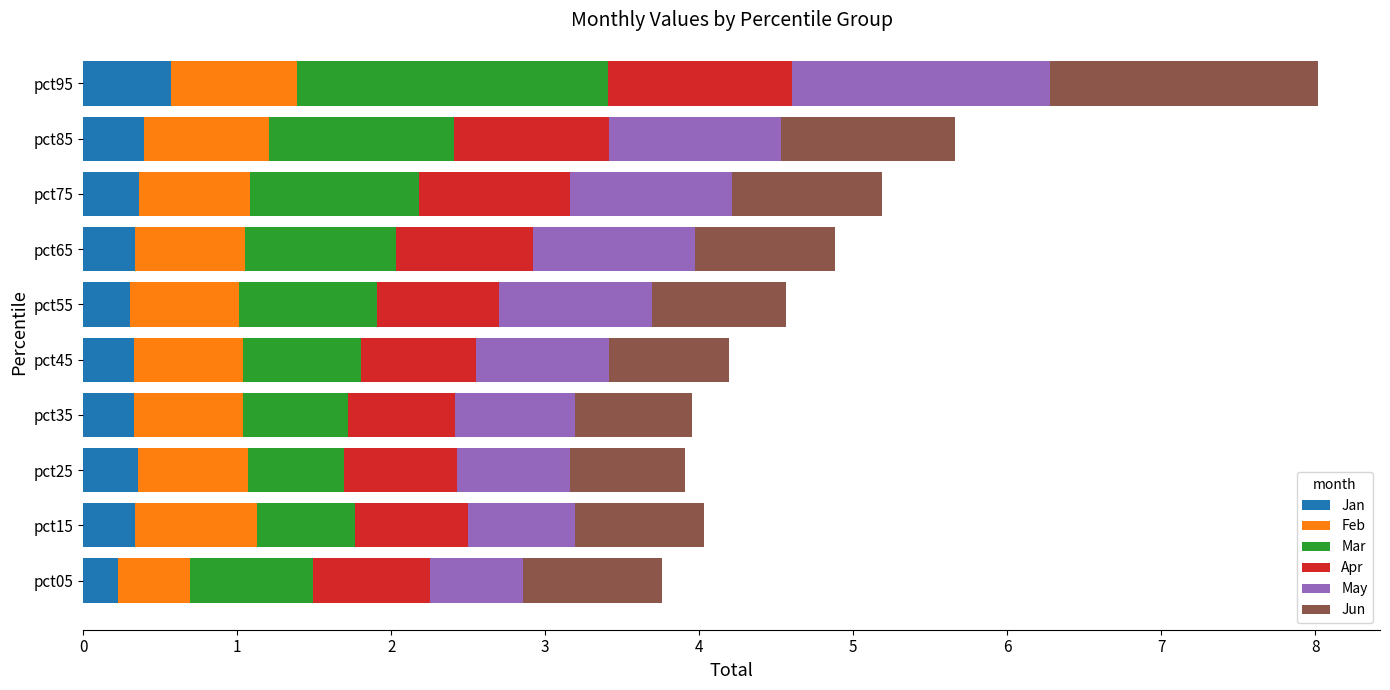

What is the sum of all Jan values?

3.5